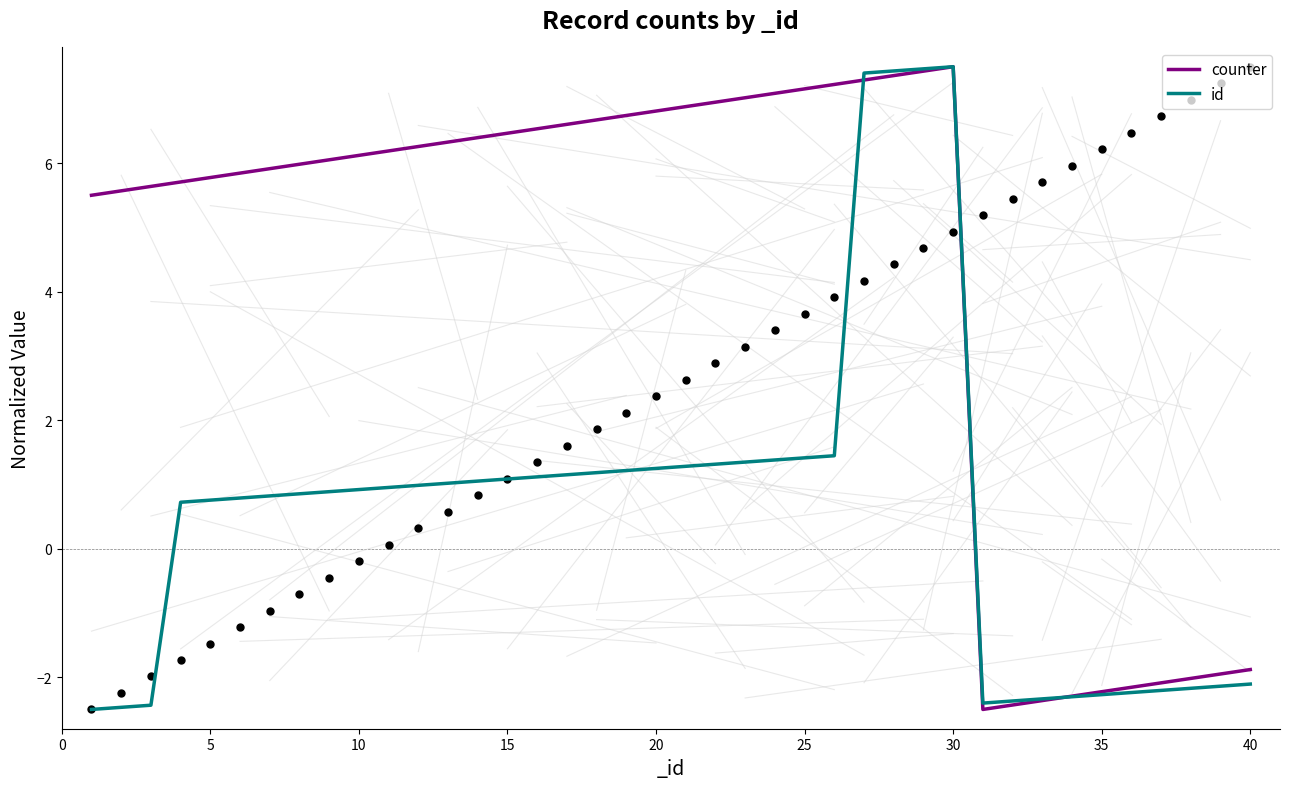

Which series has the widest spread of Y values?

counter